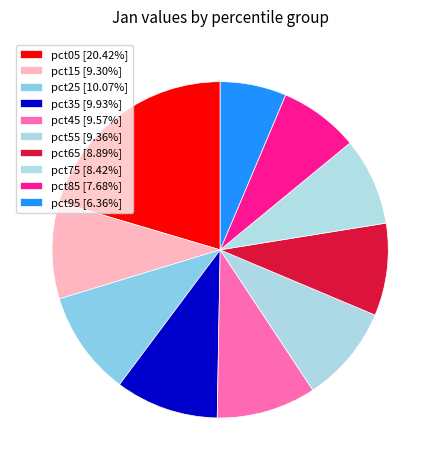

Approximately how many times larger is the value at pct35 compared to pct65?

1.1